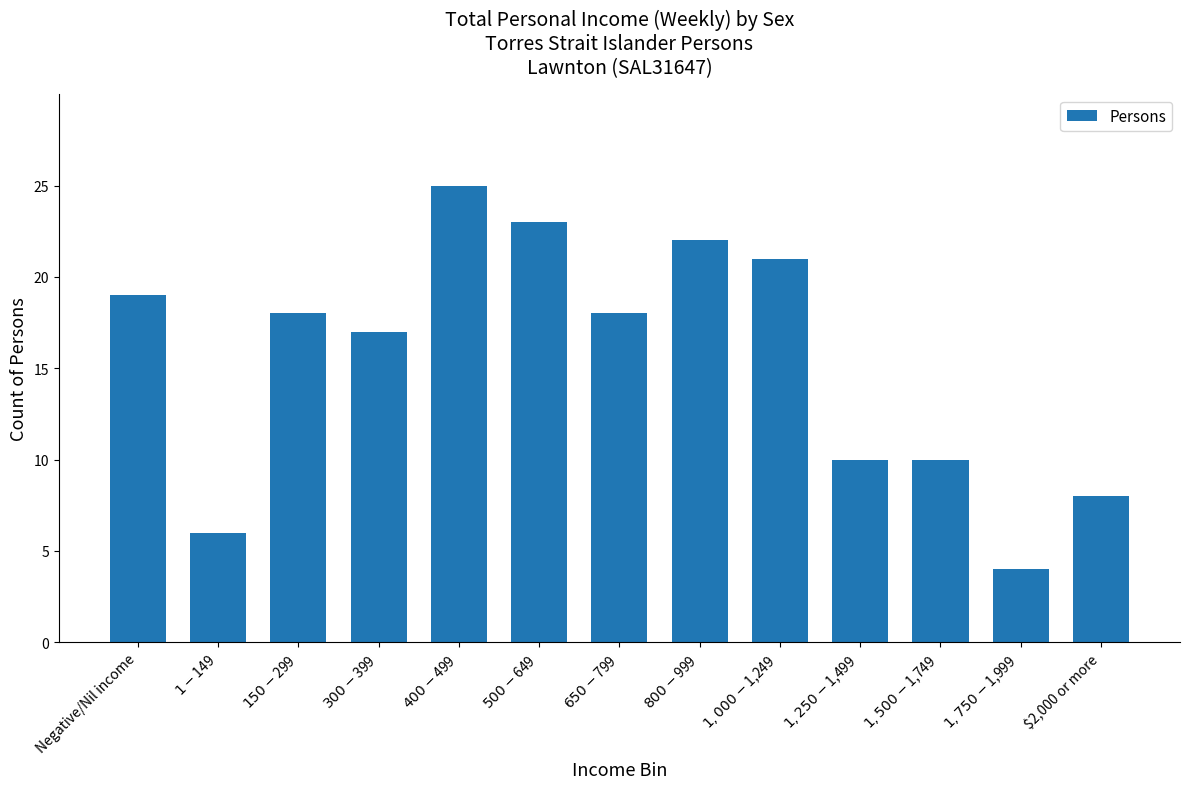

Approximately how many times larger is the value at $2,000 or more compared to $650-$799?

0.4